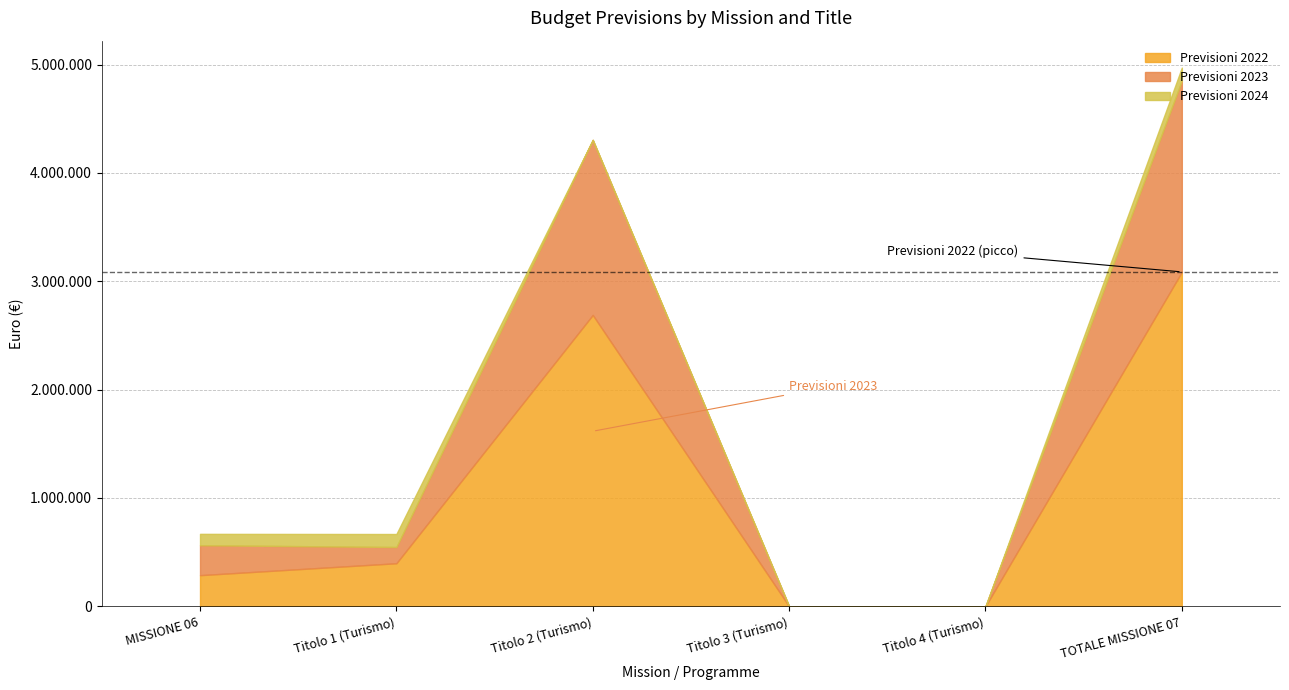

What is the label of the 2nd point from the right?

Titolo 4 (Turismo)